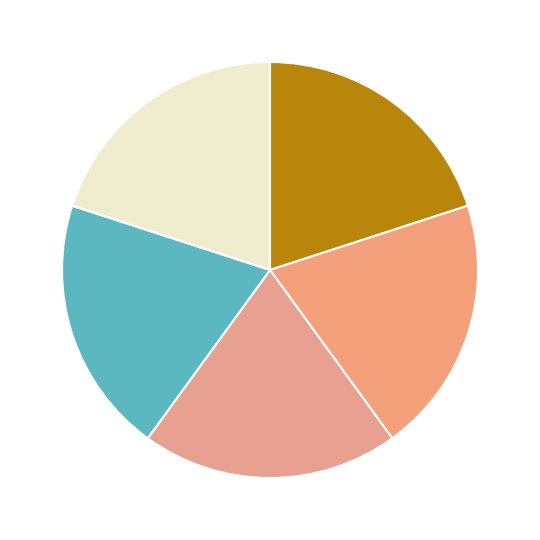

Count the number of slices in the pie.

5